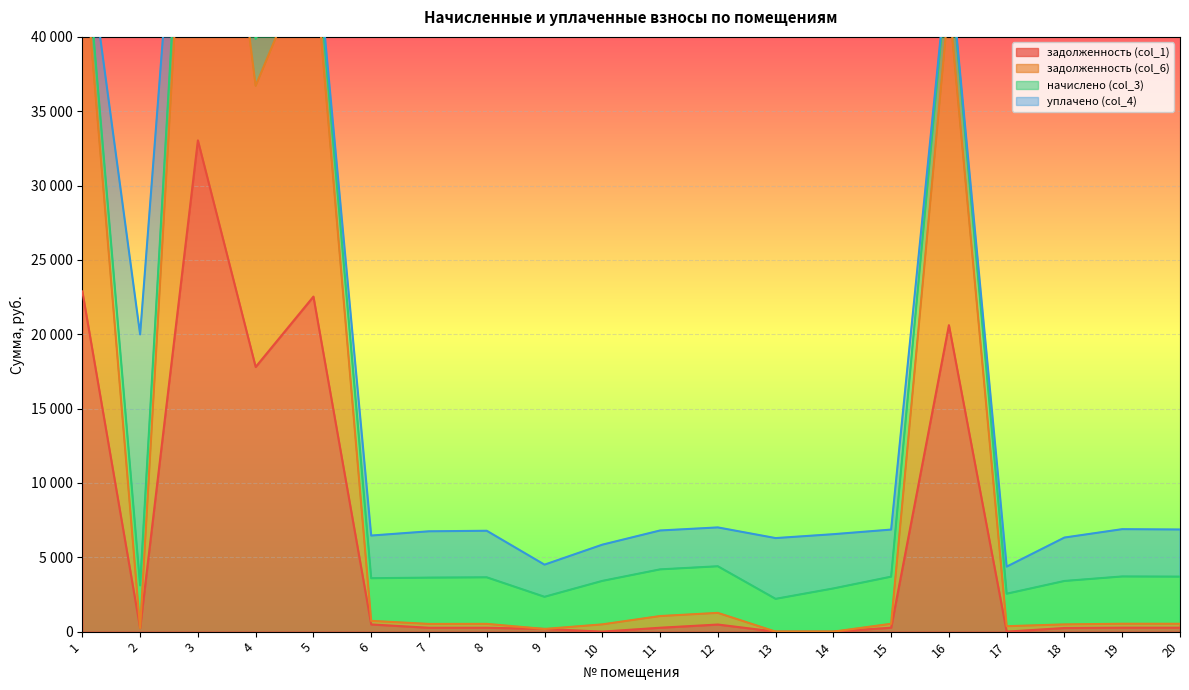

What value does the задолженность (col_1) series have at 19?

265.1